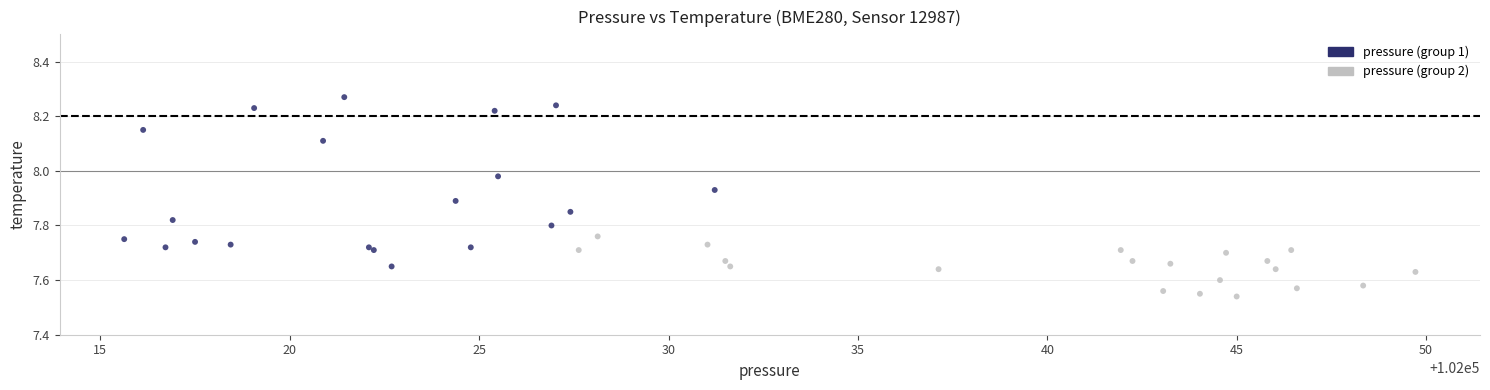

Which series has the largest Y range (max minus min)?

pressure (group 1)